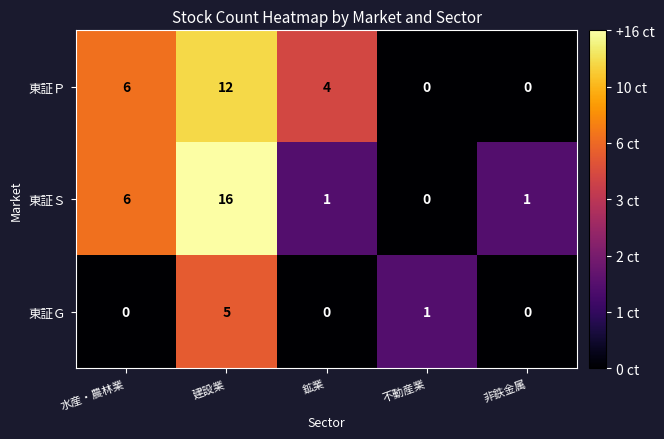

Which series has the widest spread of values?

東証Ｓ